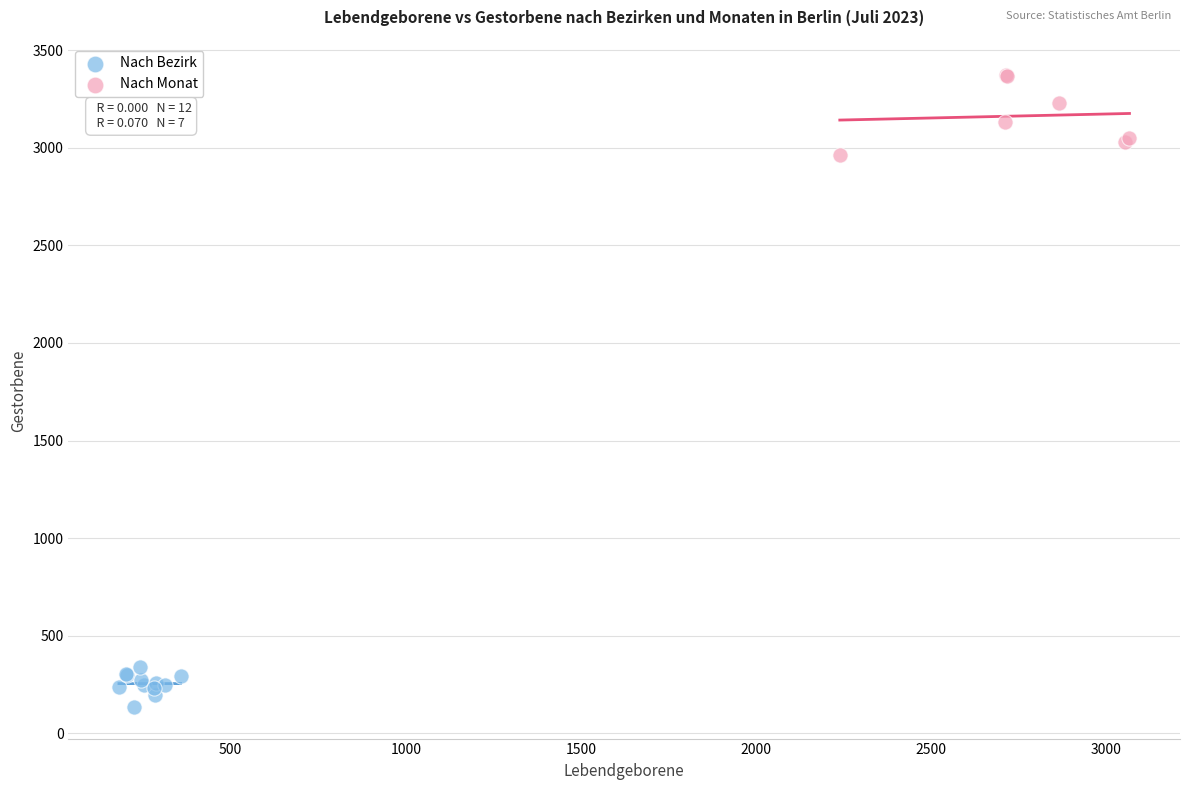

Which series contains the lowest Y value?

Nach Bezirk